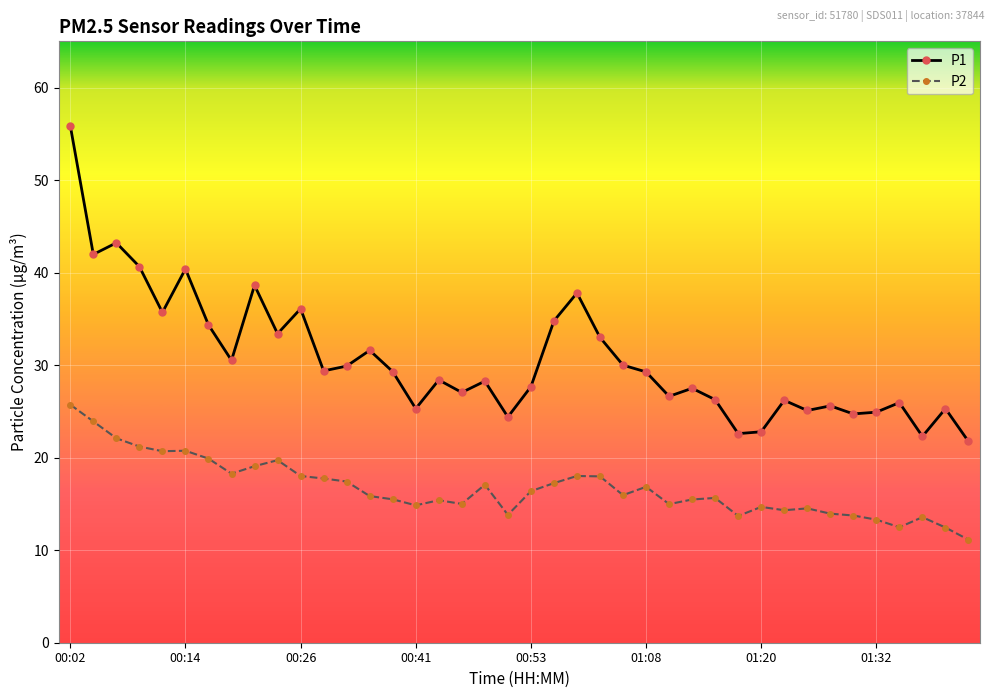

Which series has the largest range (max minus min)?

P1